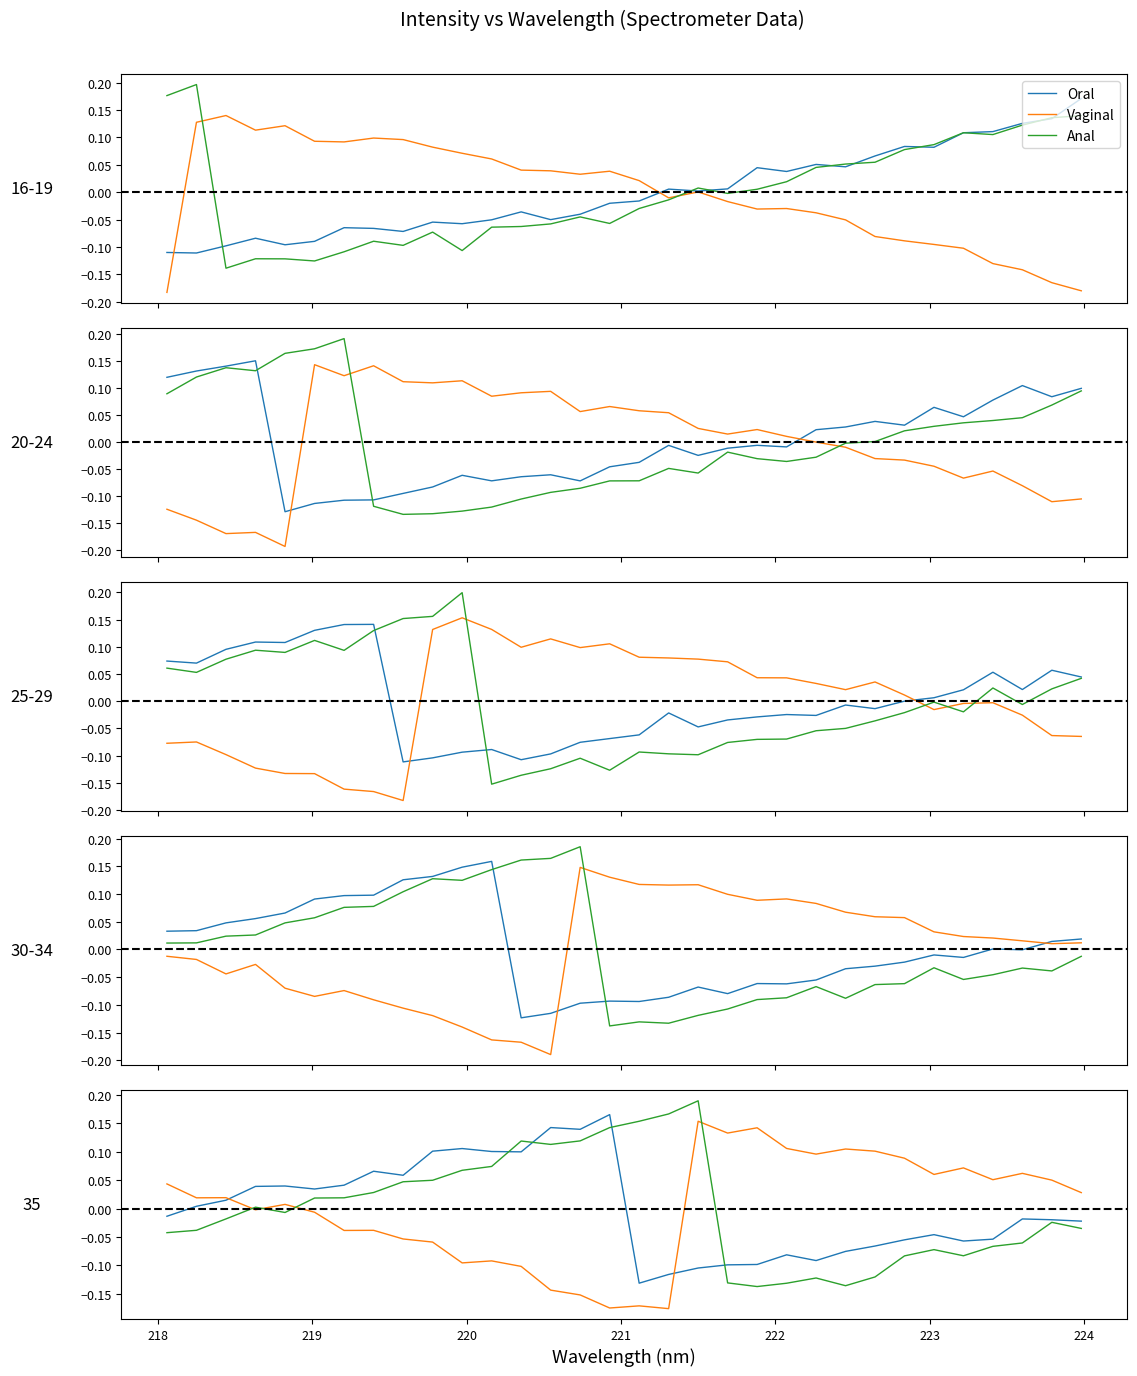

How many data points in Oral are less than 0?

17